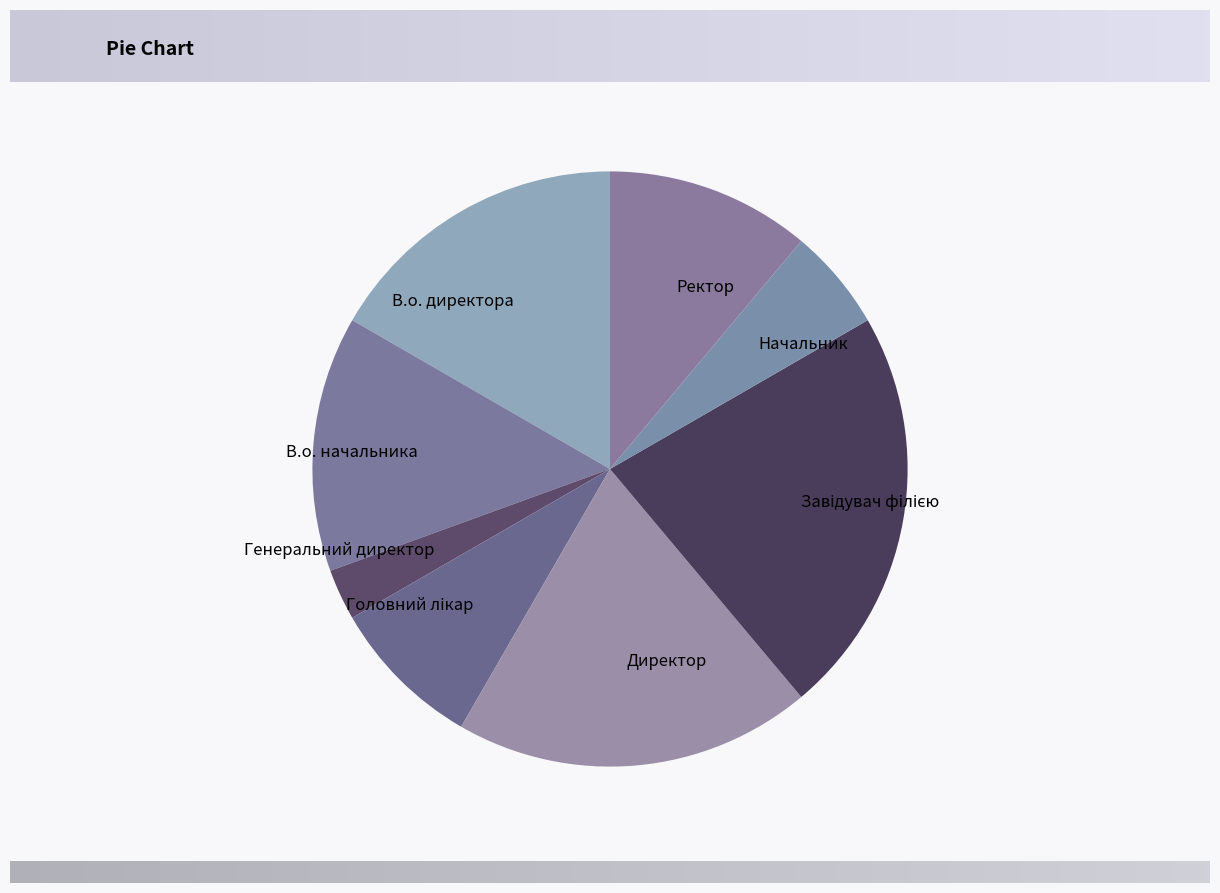

How many slices are in this pie chart?

8